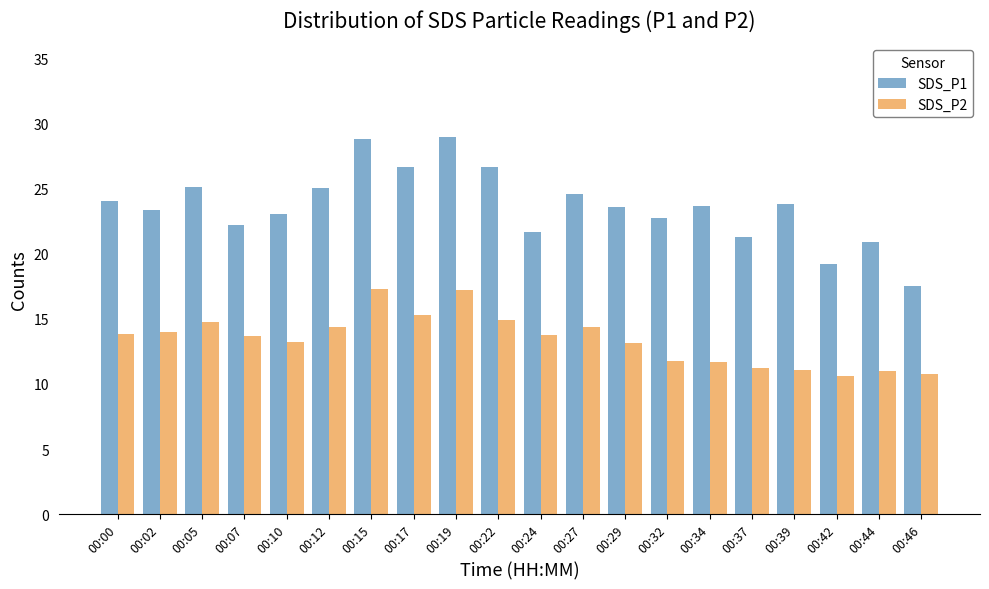

List the series in order of their peak value, lowest first.

SDS_P2, SDS_P1